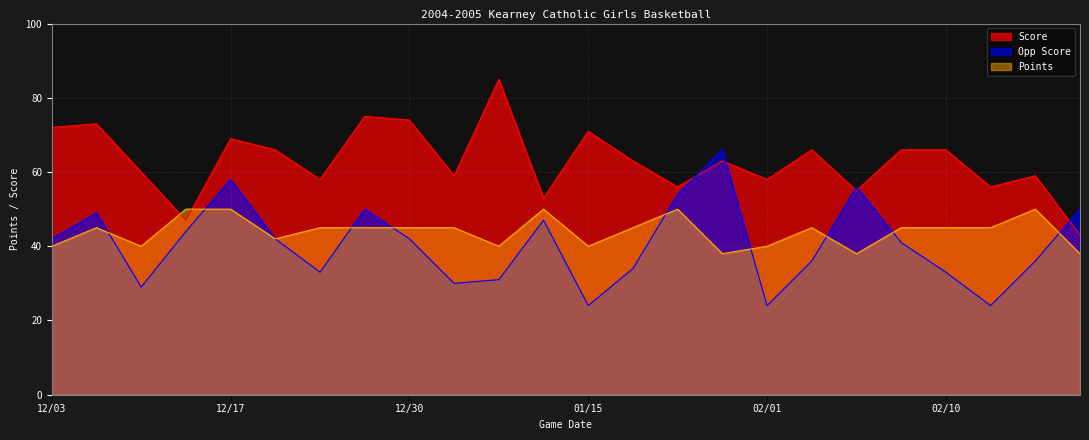

Between 02/01 and 02/15, which series saw the biggest shift?

Points